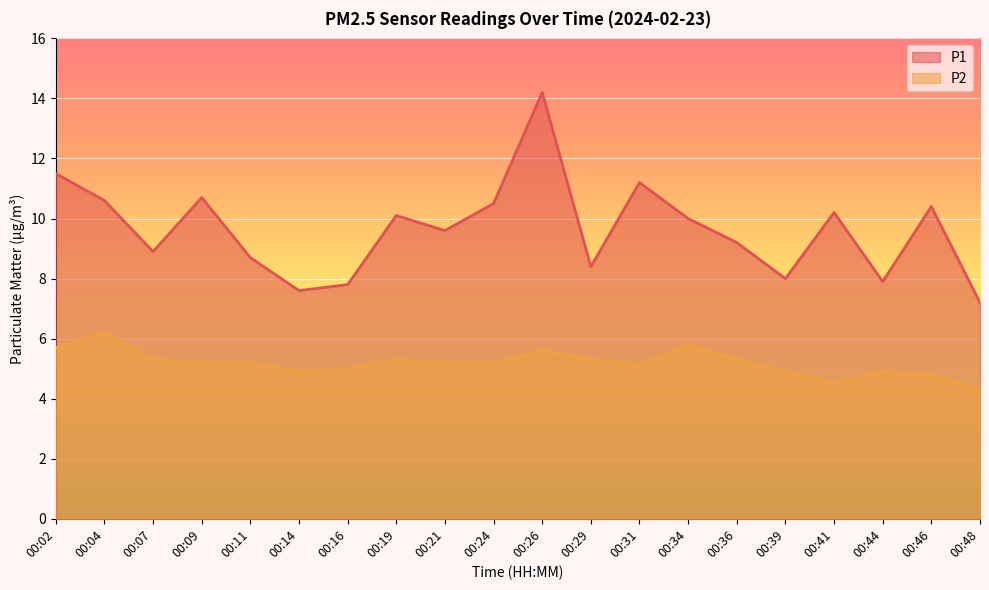

At which label does P1 reach its minimum?

00:48